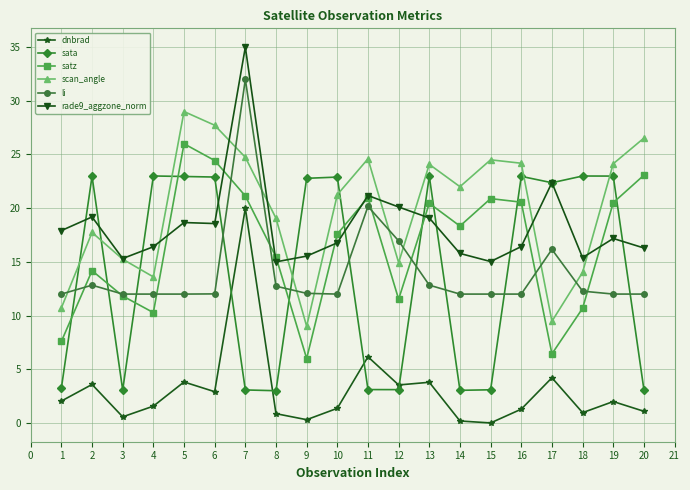

What is the value of the dnbrad point at the 20th from the left?

1.1